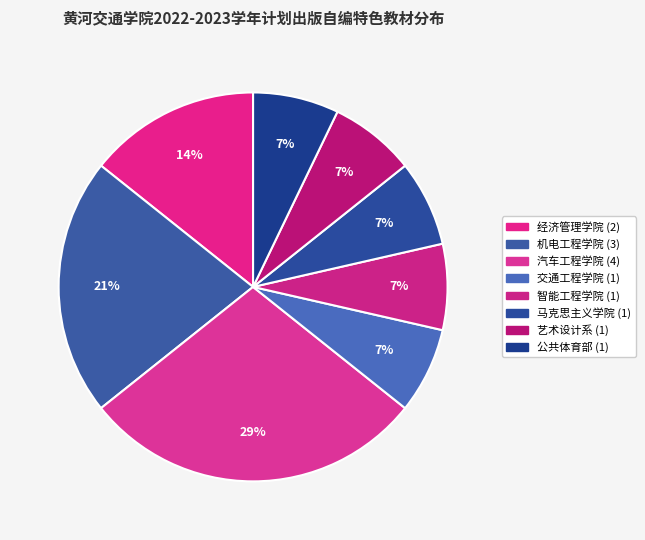

How many slices are in this pie chart?

8